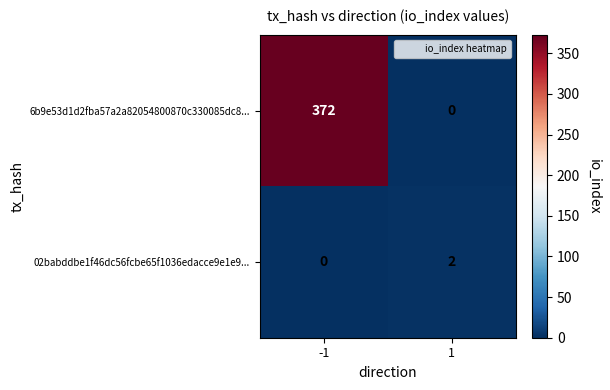

Reading left to right, extract all data points from this chart.

6b9e53d1d2fba57a2a82054800870c330085dc8...: 372	0
02babddbe1f46dc56fcbe65f1036edacce9e1e9...: 0	2